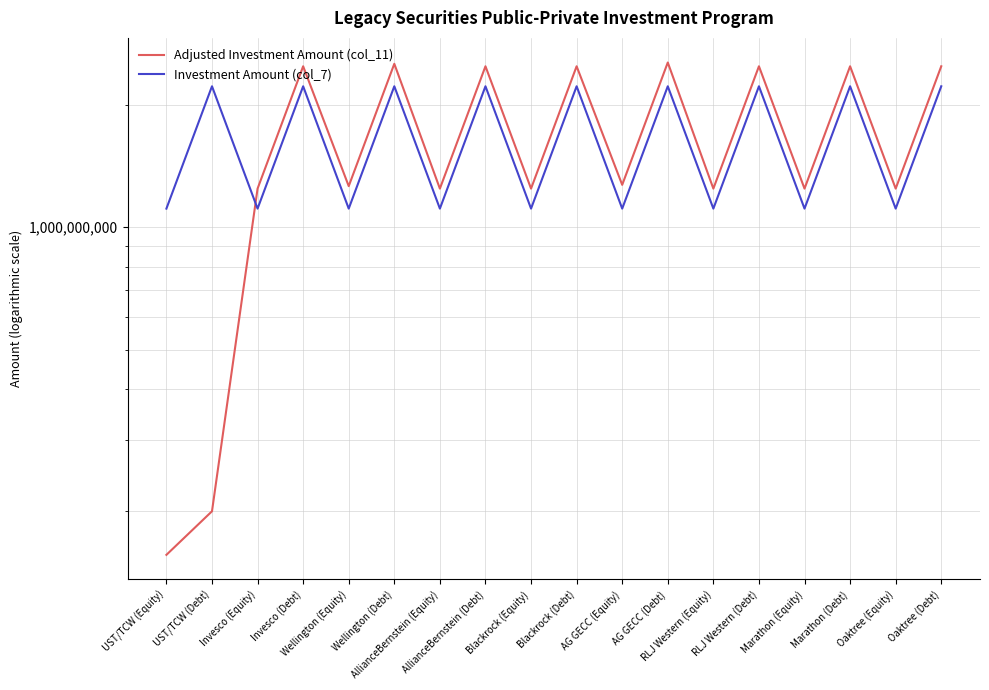

Which series has the largest range (max minus min)?

Adjusted Investment Amount (col_11)